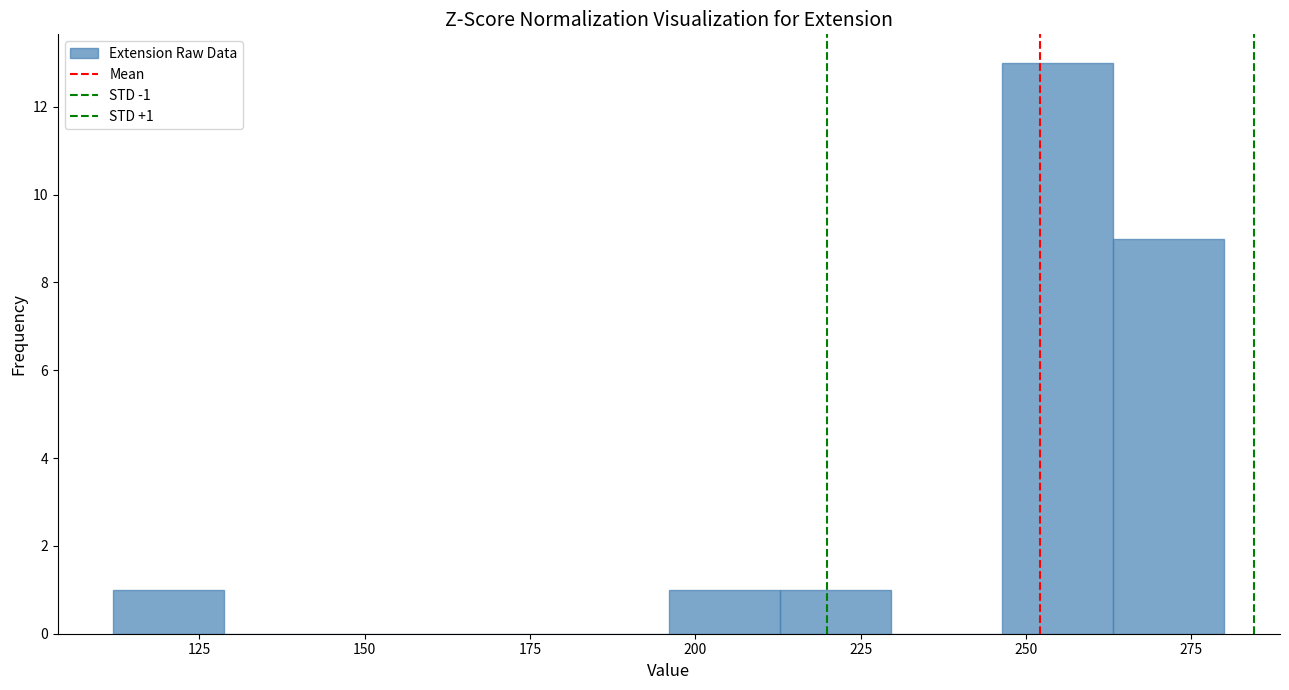

Around what value on the x-axis is the tallest bar? Give the approximate position of its centre, as read against the axis.

255